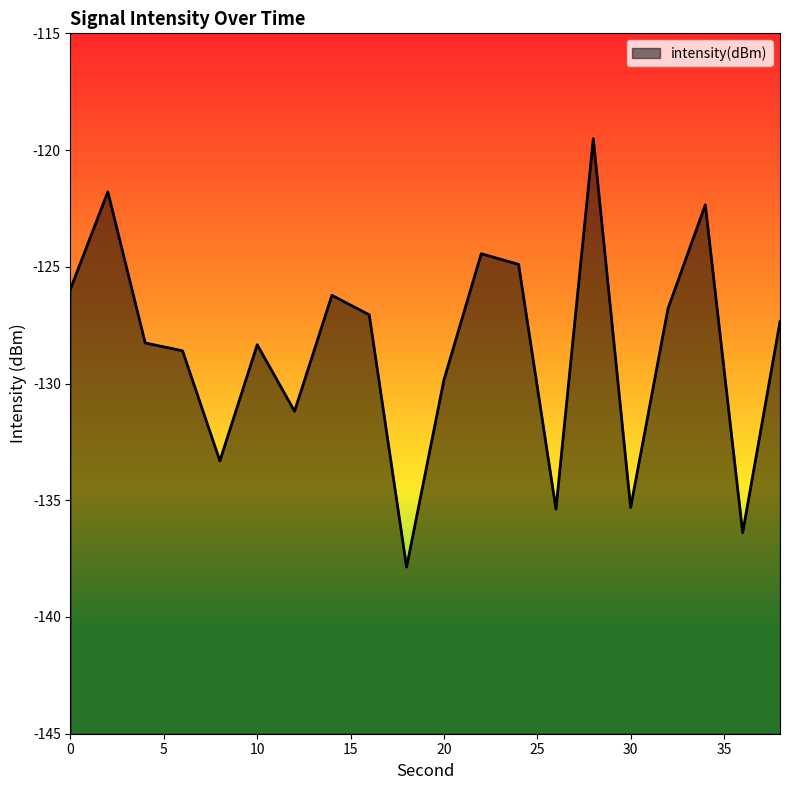

How many categories are shown in the chart?

20